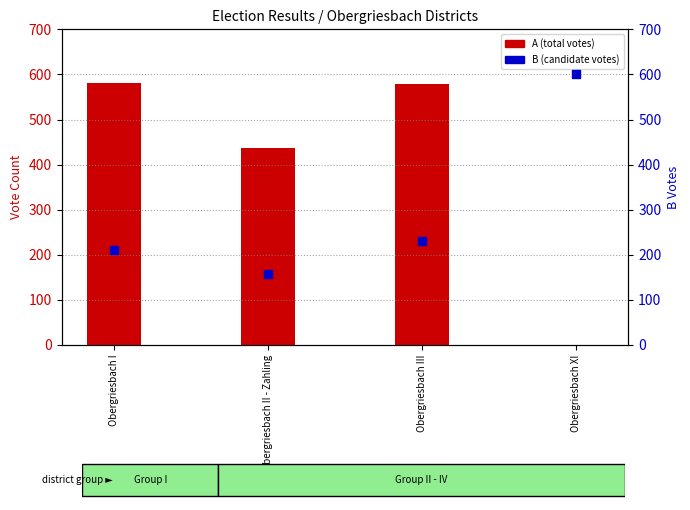

Which series has the largest Y range (max minus min)?

A (total votes)